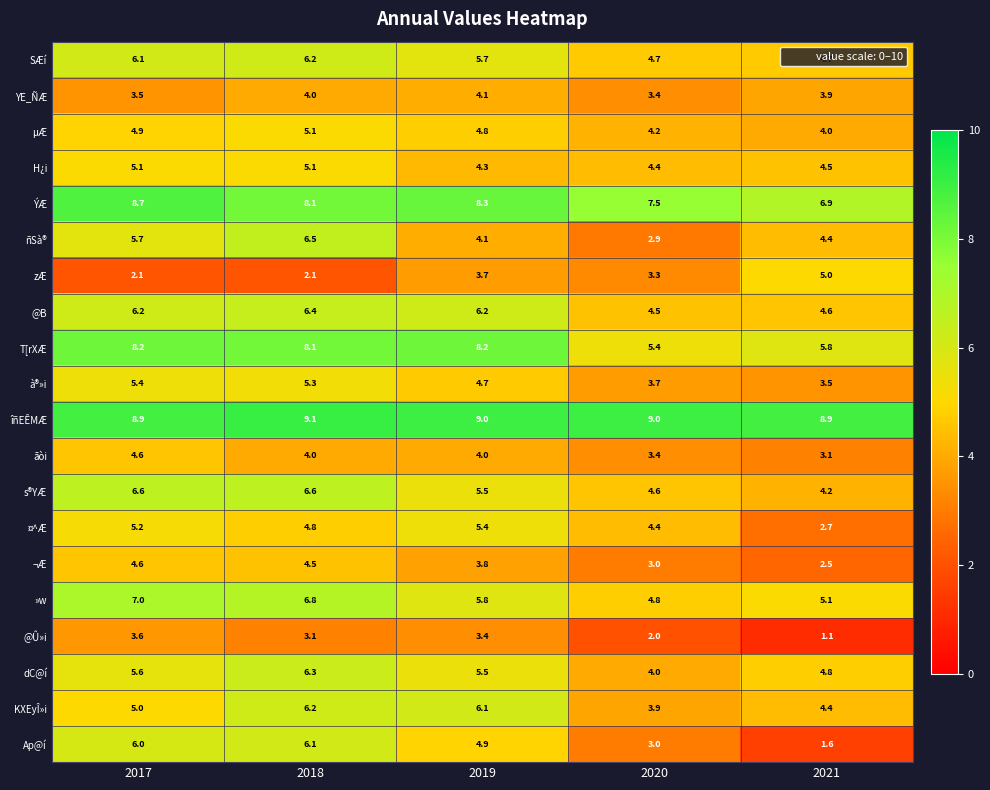

List the labels in order of ¬Æ value, largest first.

2017, 2018, 2019, 2020, 2021